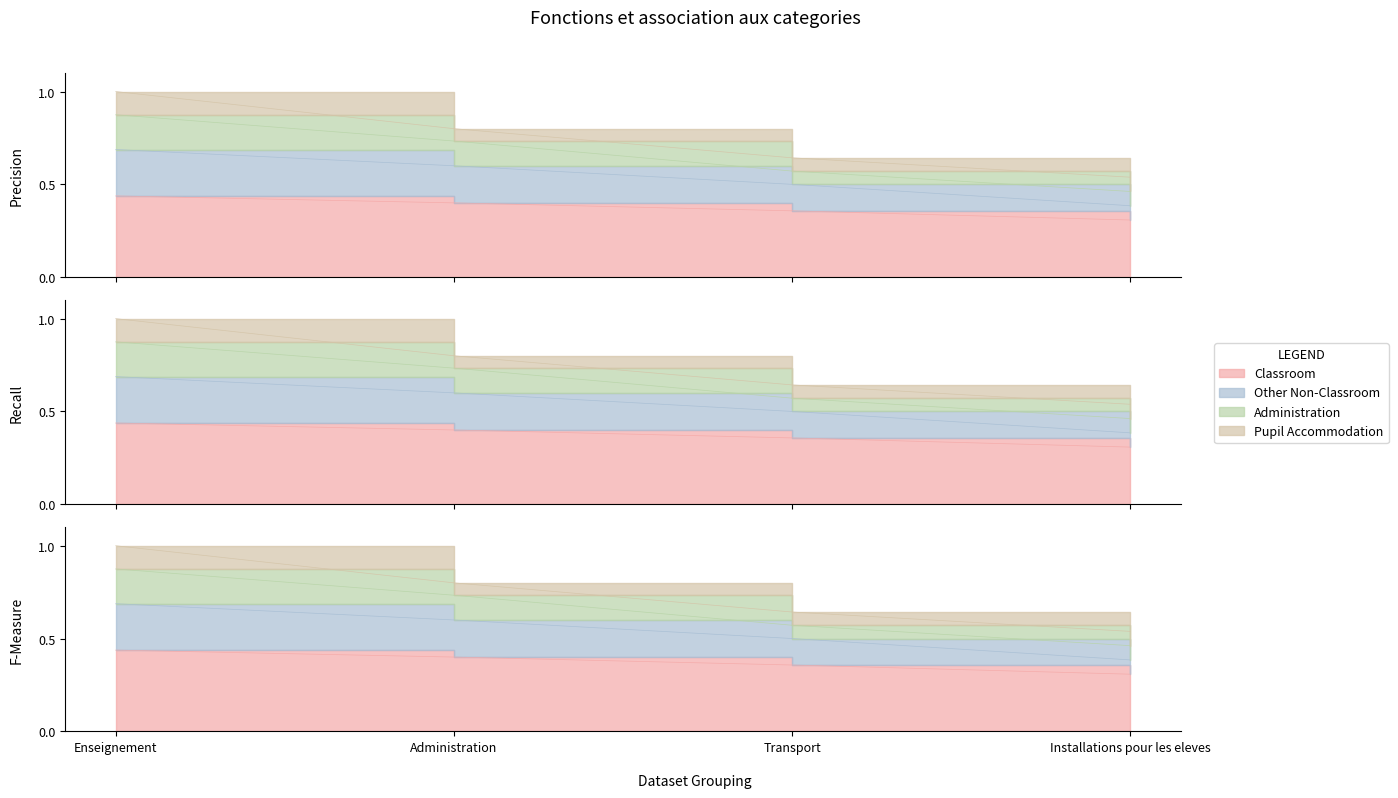

Which has a higher value, Transport or Installations pour les eleves?

Transport